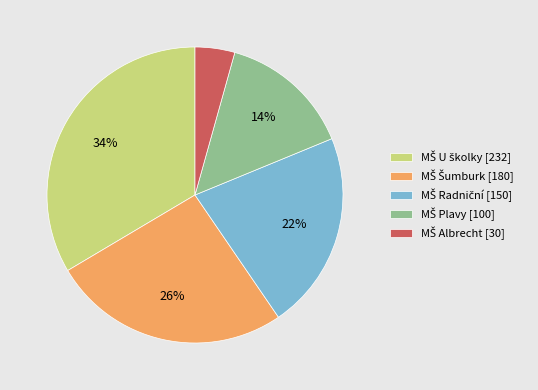

Is there any slice that represents more than half of the pie?

No